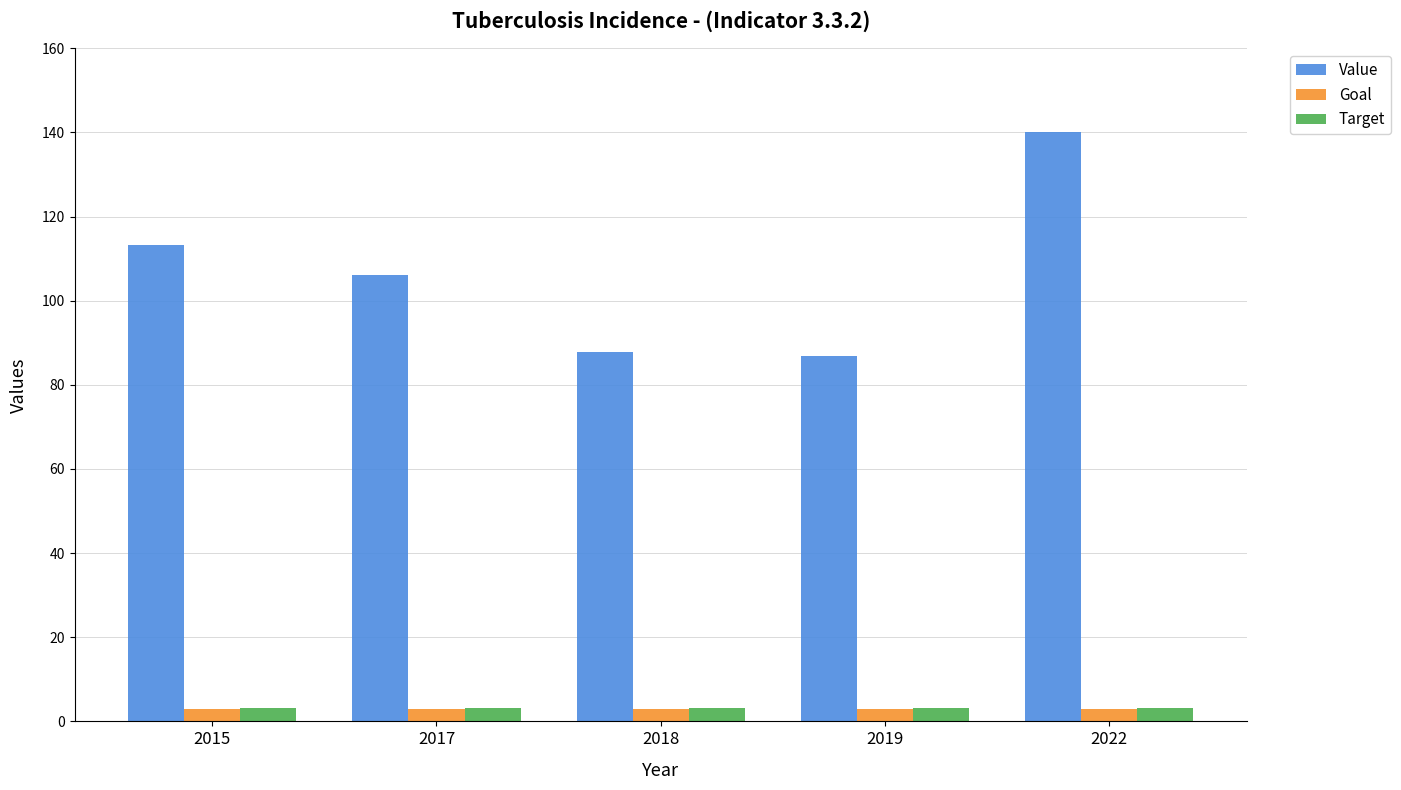

Which series has the widest spread of values?

Value